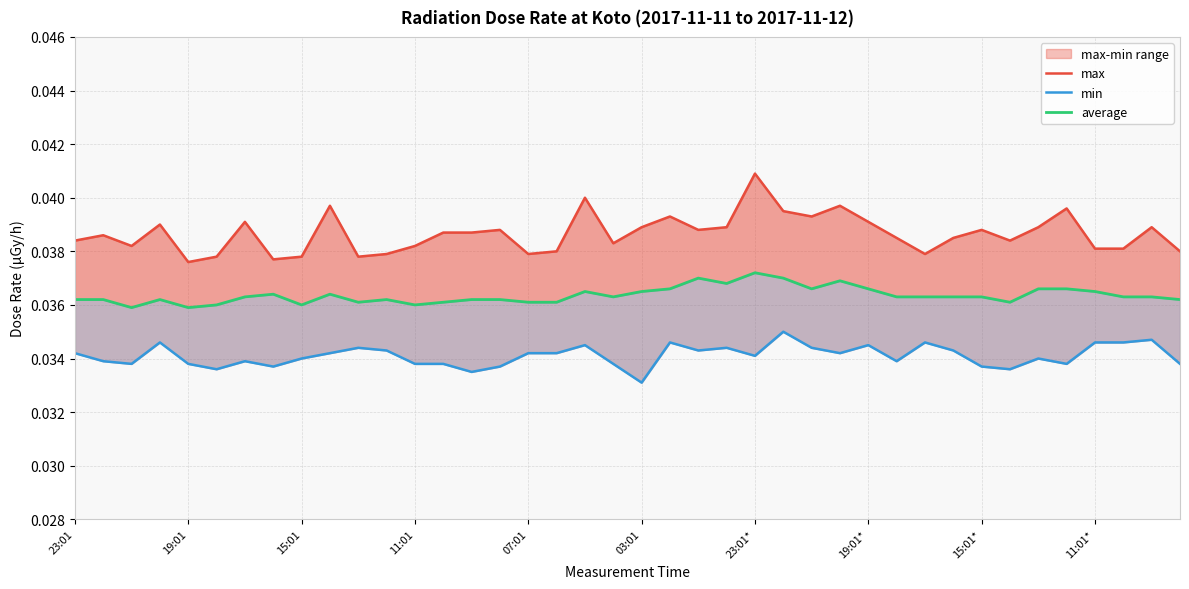

The max series shows 0.0 at 23:01. True or false?

True